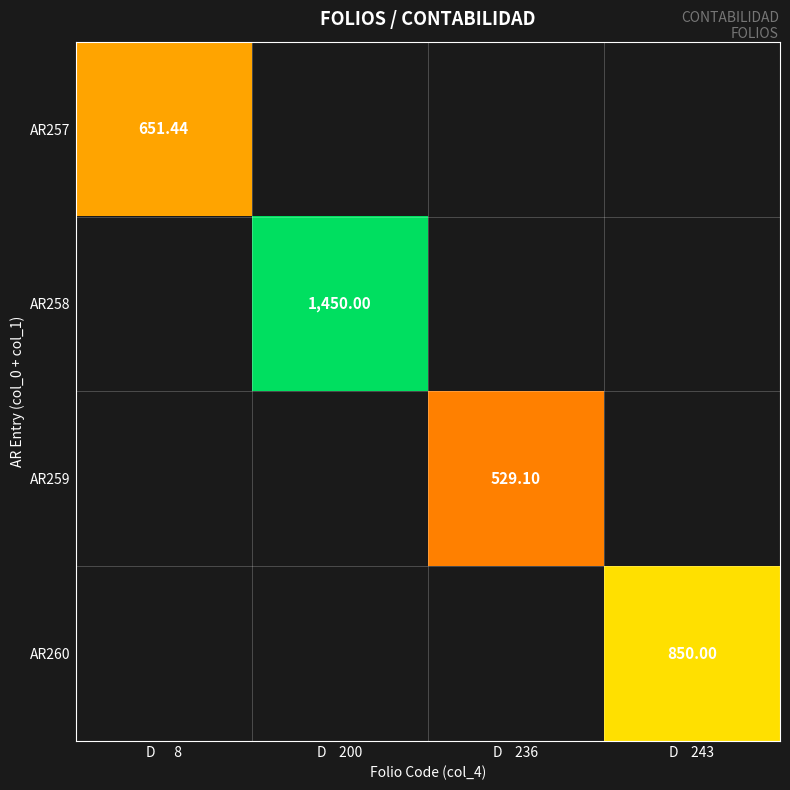

Is the value of AR260 at D 236 greater than the value of AR259 at D 236?

No